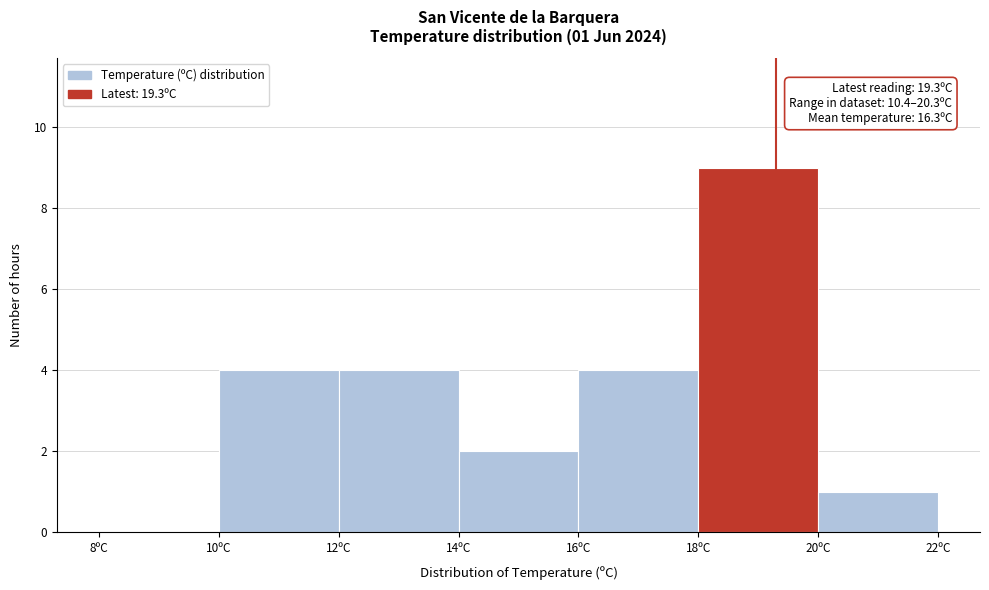

Which range on the x-axis has the tallest bar?

18 to 20